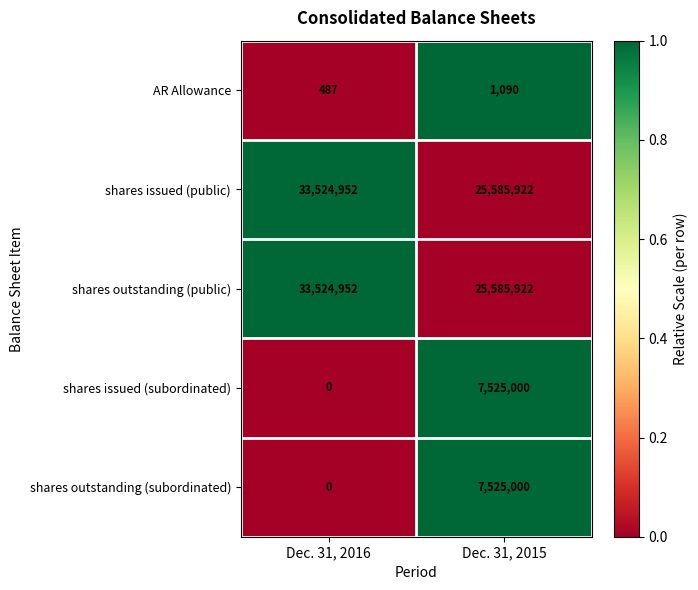

How many series are shown in this chart?

5